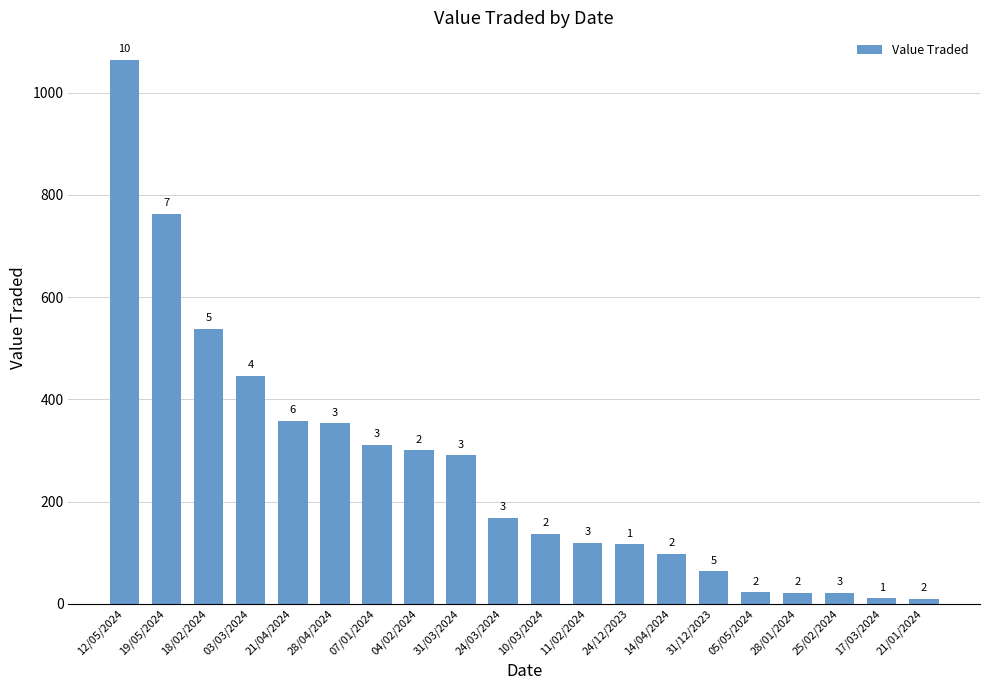

Which category has the highest value across all series?

12/05/2024